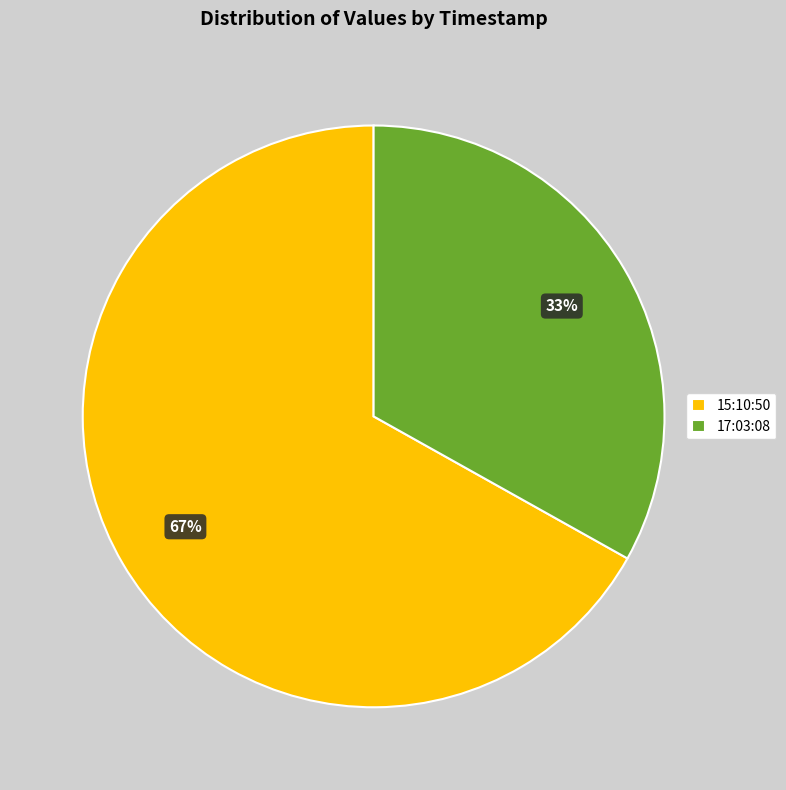

Count the number of slices in the pie.

2